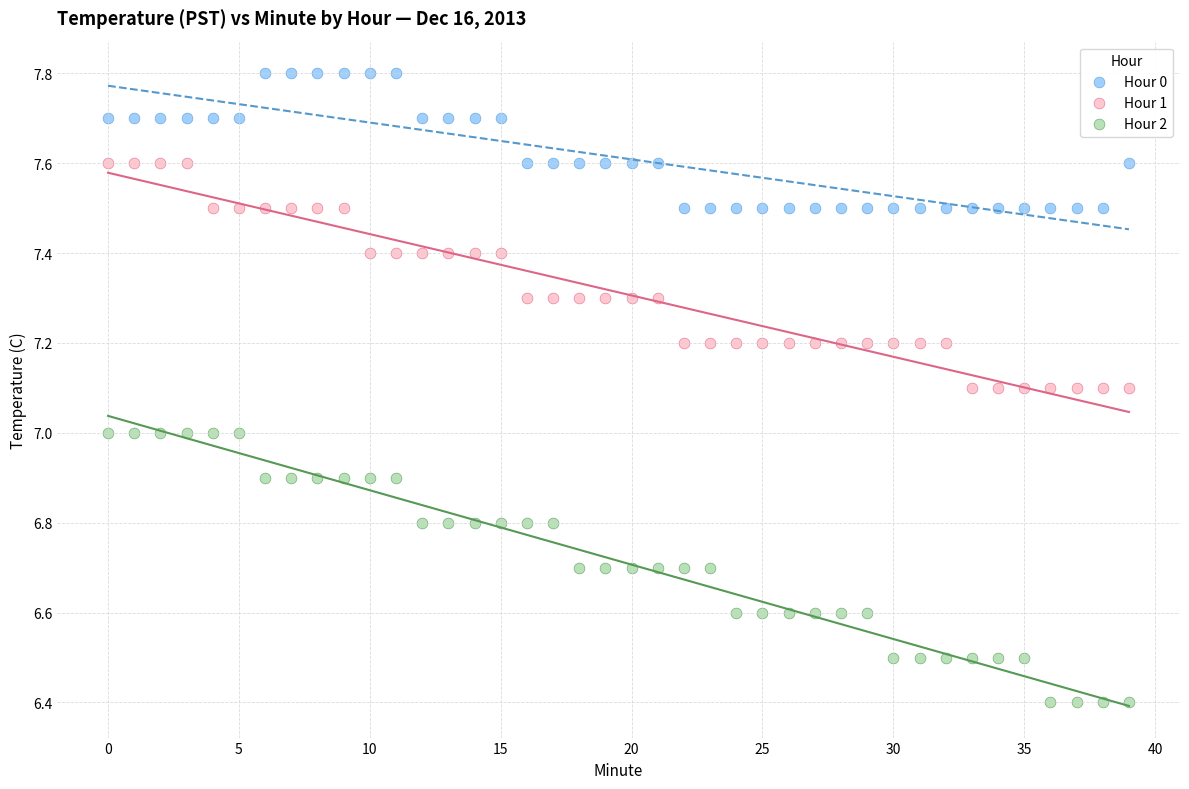

Which series contains the highest Y value?

Hour 0